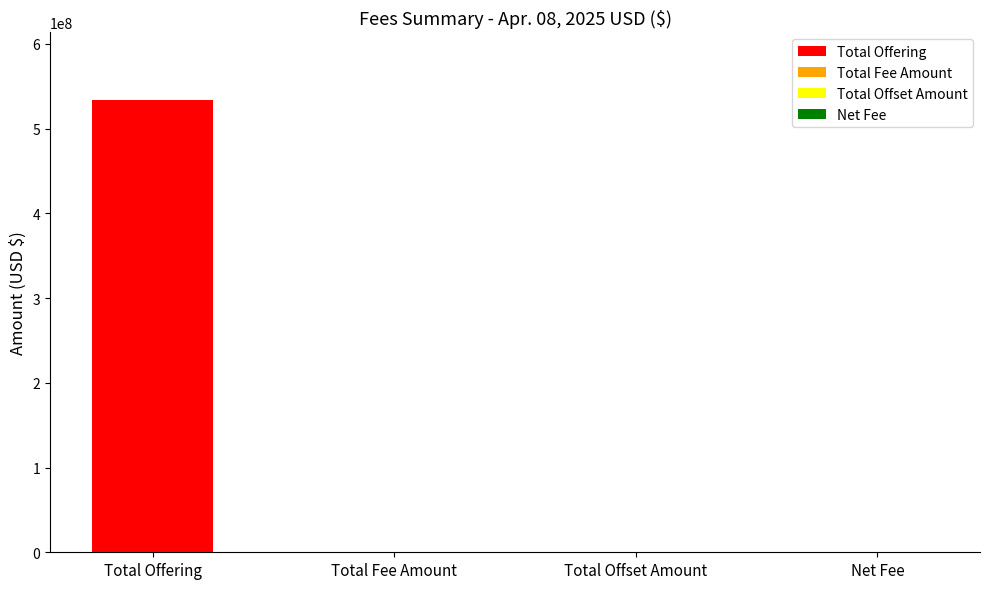

The value at Total Offset Amount is -302319442. True or false?

False